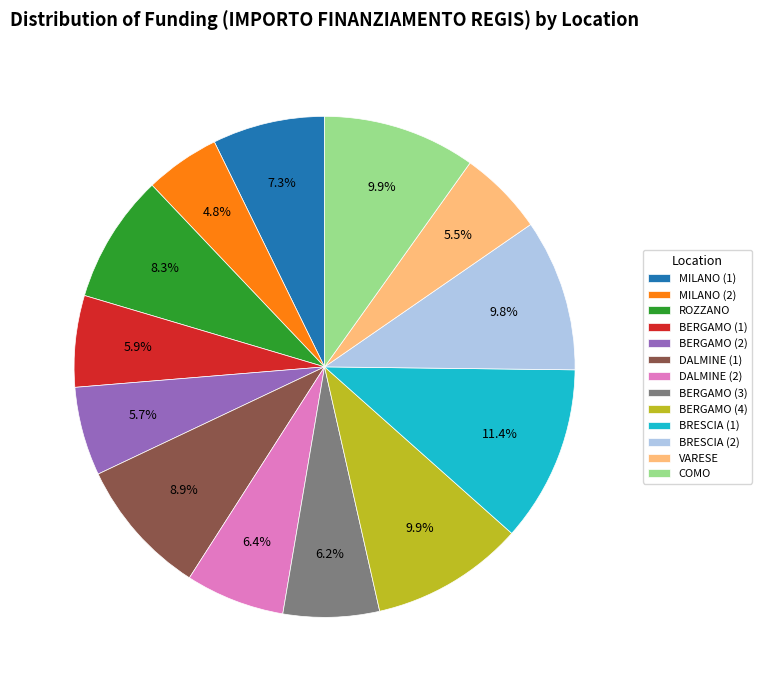

Is there any slice that represents more than half of the pie?

No